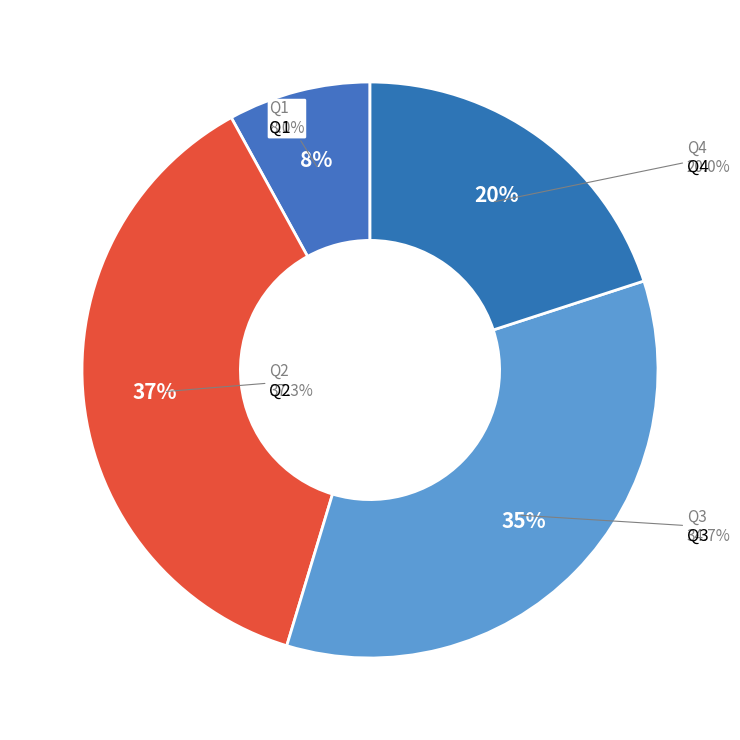

What is the largest slice in the pie chart?

Q2